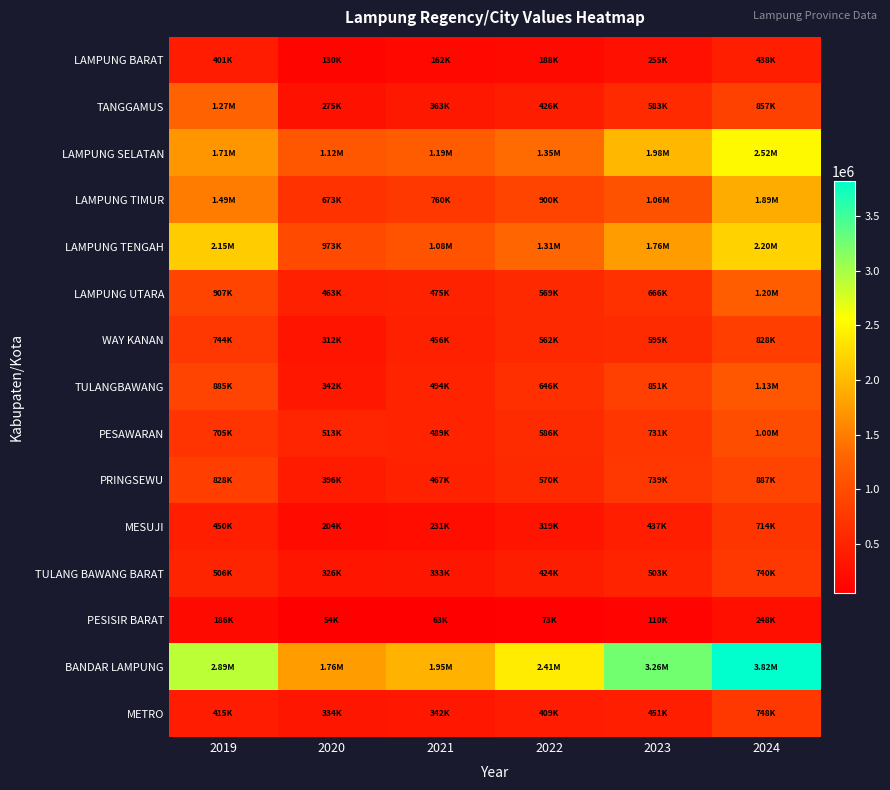

What is the spread (max minus min) of values at 2024?

3571152